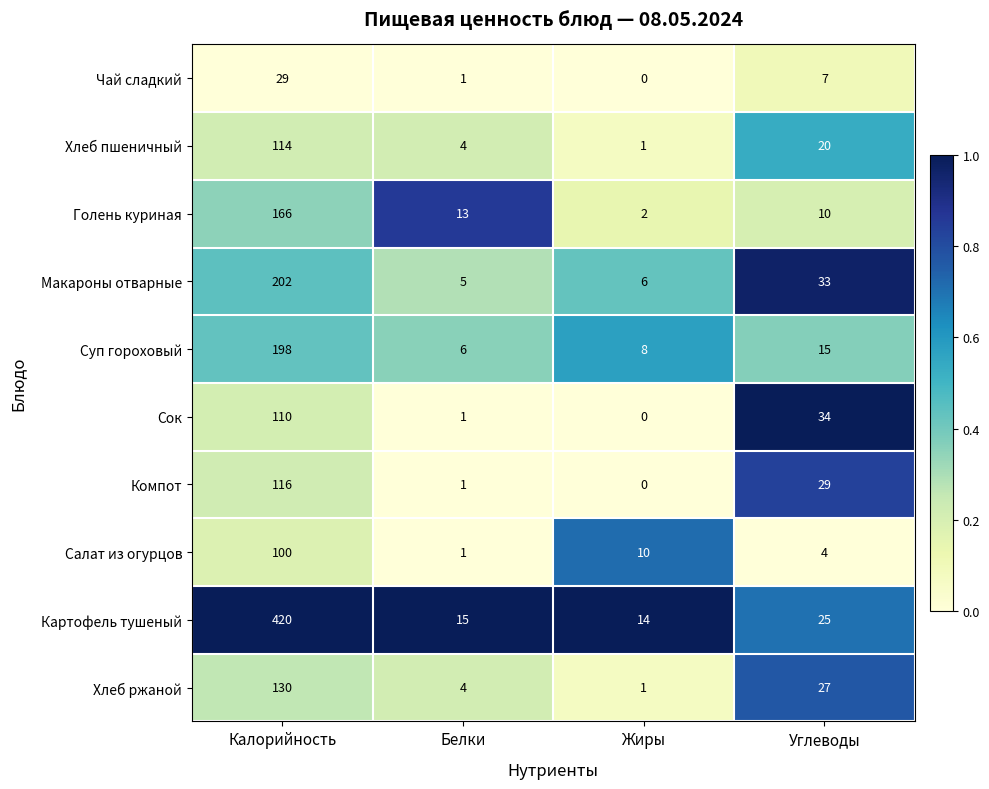

How many categories are shown in the chart?

4